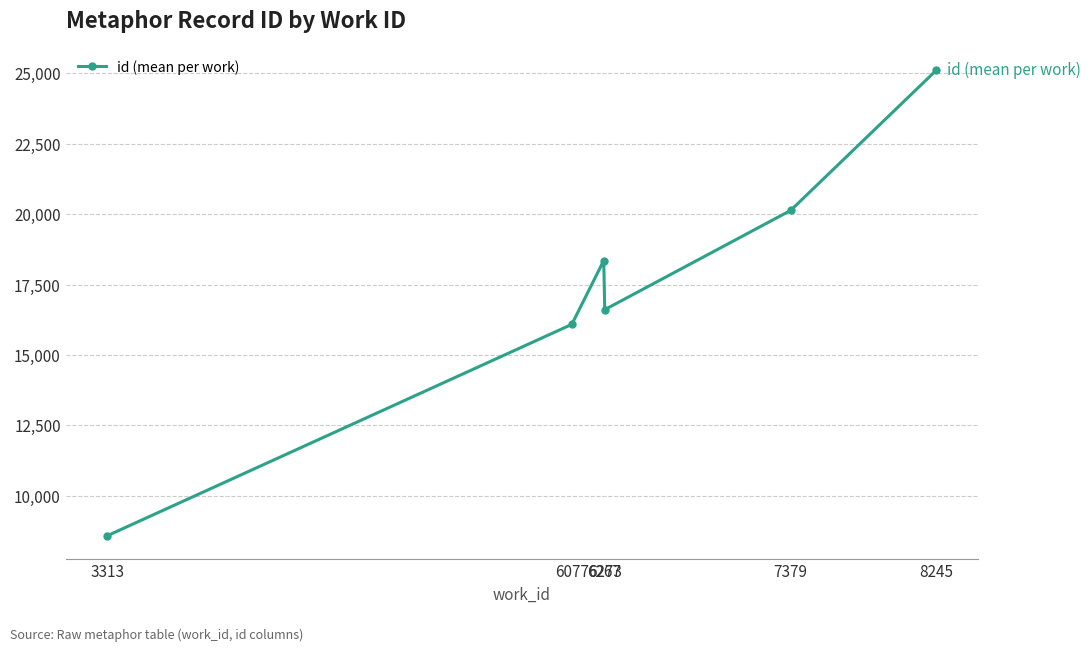

Where is the first local maximum?

6267